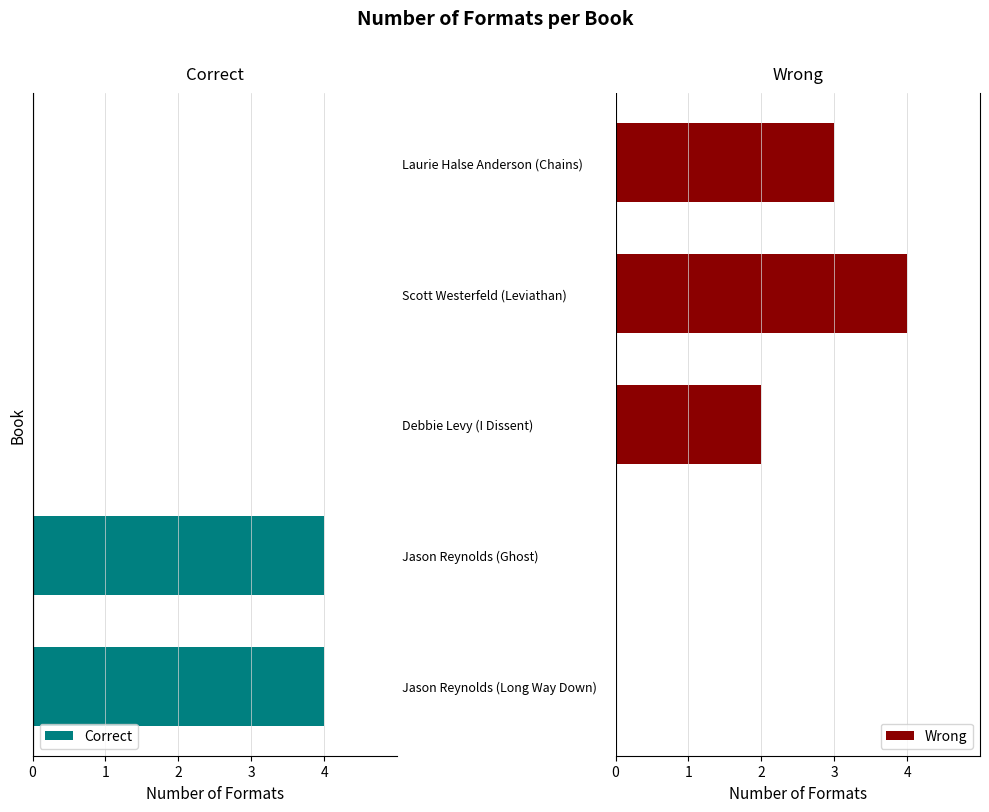

What is the maximum value for Wrong?

4